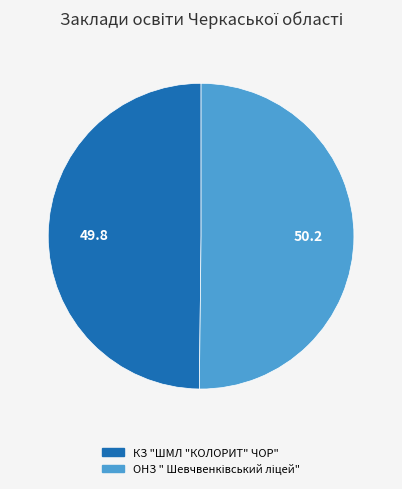

How many segments does this pie chart have?

2